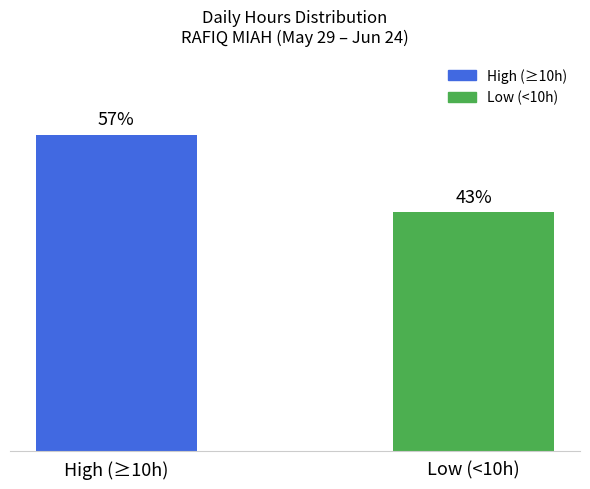

Rank the categories by value from lowest to highest.

Low (<10h), High (≥10h)